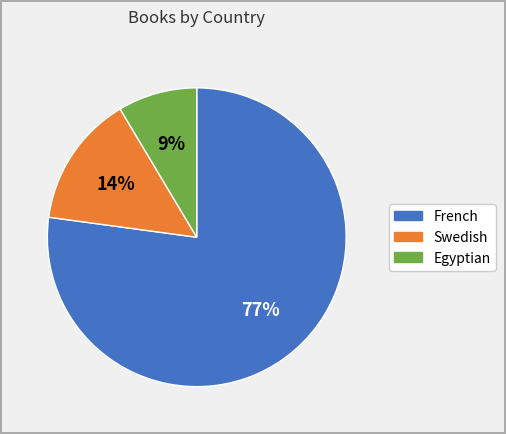

Is it true that French is 88% of the pie?

False